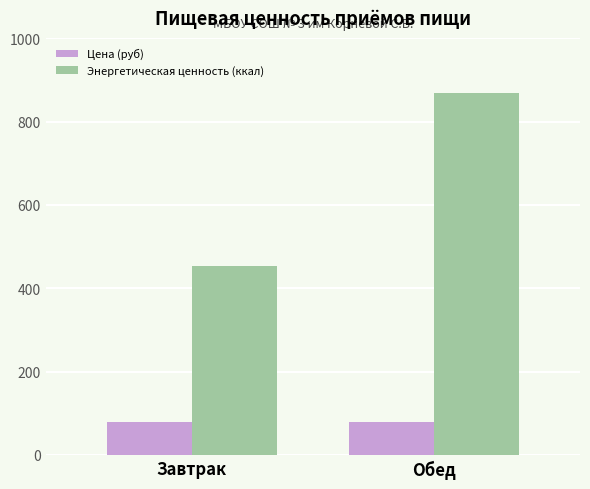

Read the Цена (руб) value at Обед.

80.0